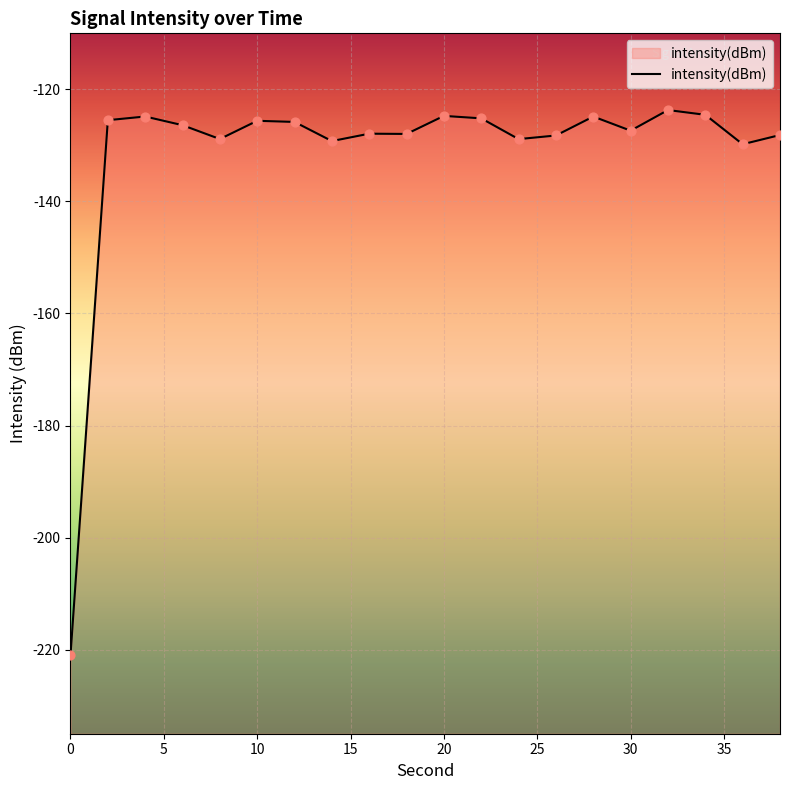

What is the change in value from 18 to 28?

+3.1